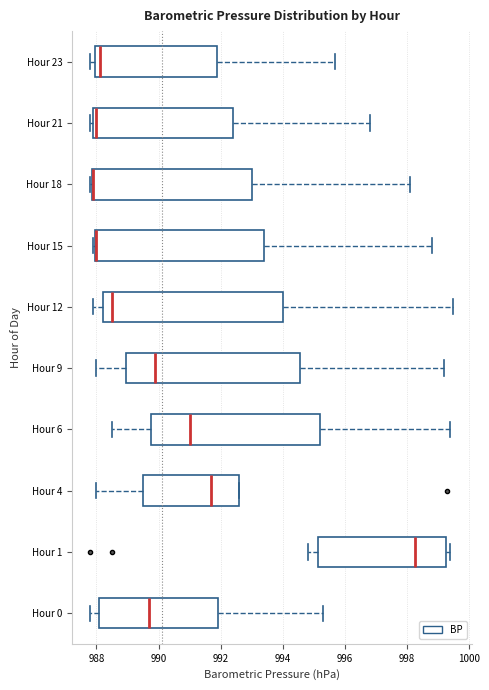

Where does the right whisker of the box for Hour 21 end on the x-axis? The values are not printed on the chart, so give them approximately, as read against the axis.

996.8